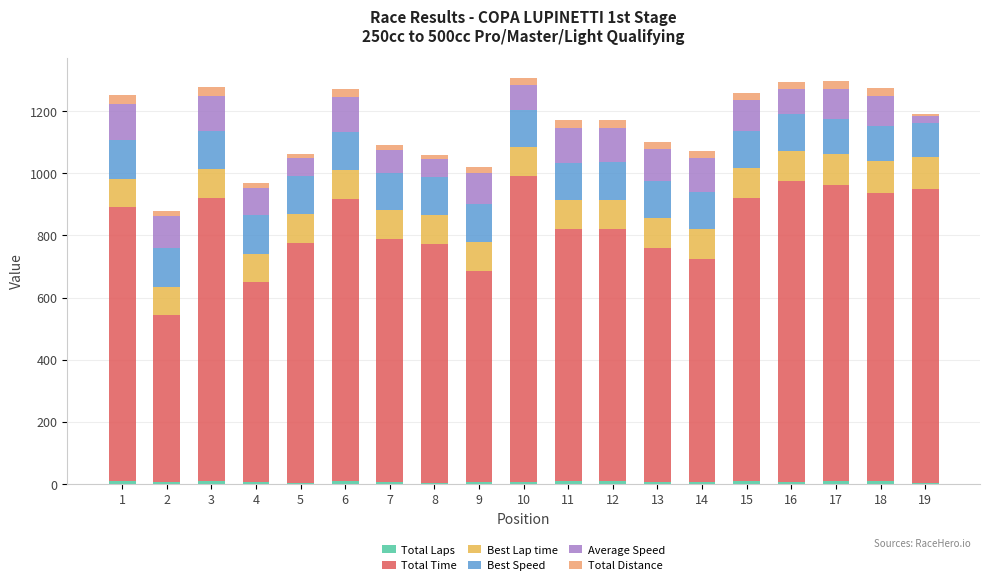

At how many categories does at least one series exceed 158?

19